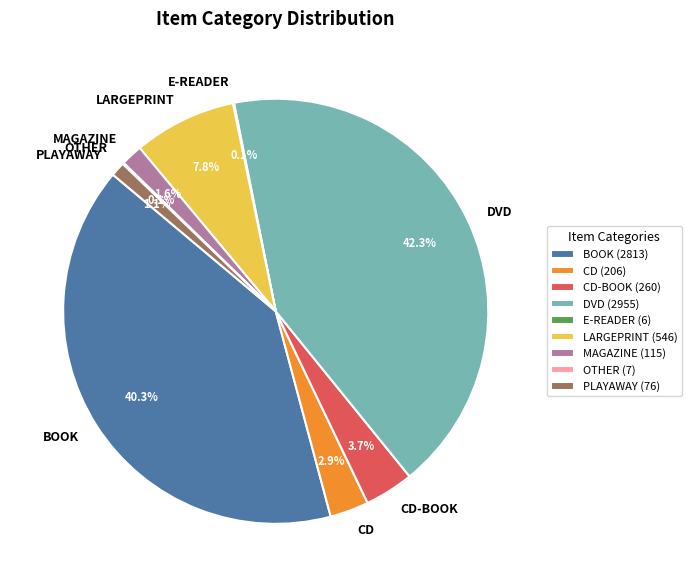

Which has a higher value, LARGEPRINT or DVD?

DVD